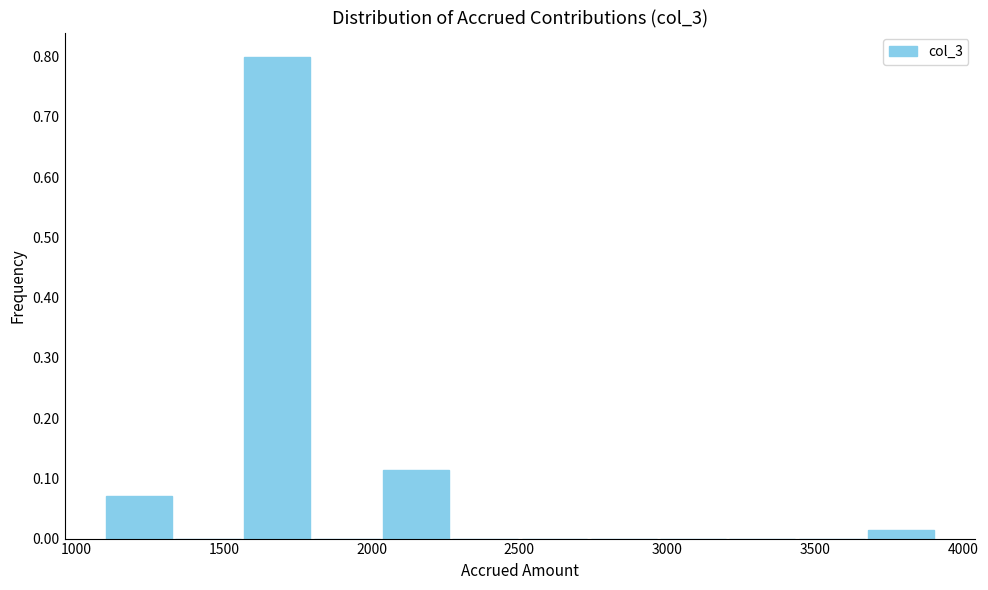

Reading left to right, transcribe this chart: for each bar, give the range it covers on the x-axis and its height. Neither the bar edges nor the heights are printed on the chart, so give them approximately, as read against the axes.

1100 to 1350: 0.07
1350 to 1550: 0
1550 to 1800: 0.80
1800 to 2050: 0
2050 to 2250: 0.11
2250 to 2500: 0
2500 to 2750: 0
2750 to 2950: 0
2950 to 3200: 0
3200 to 3450: 0
3450 to 3650: 0
3650 to 3900: 0.01